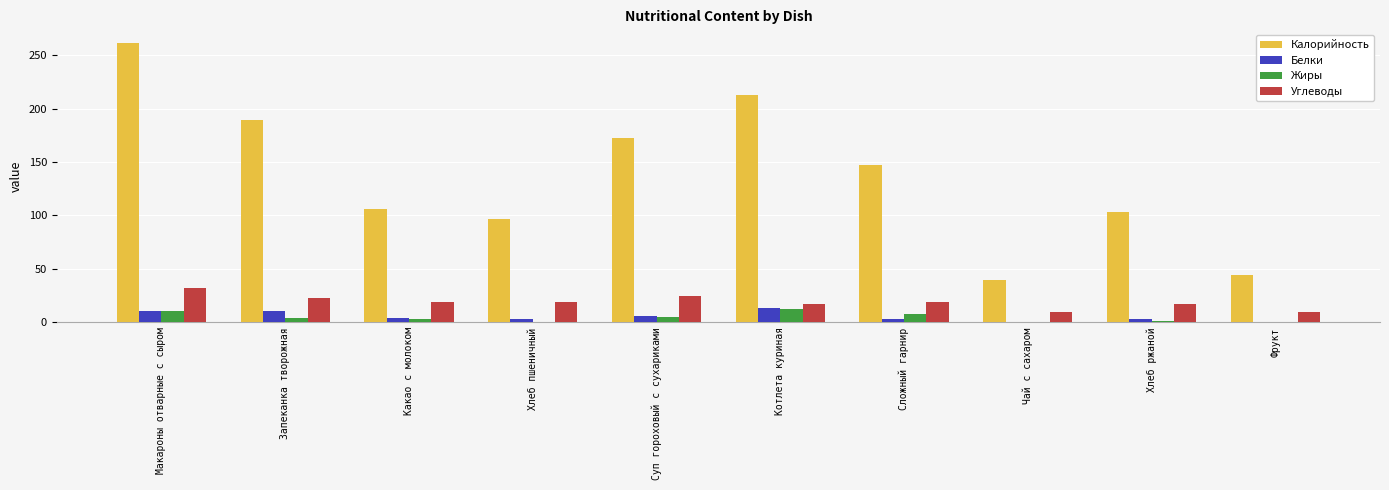

Which series has the widest spread of values?

Калорийность